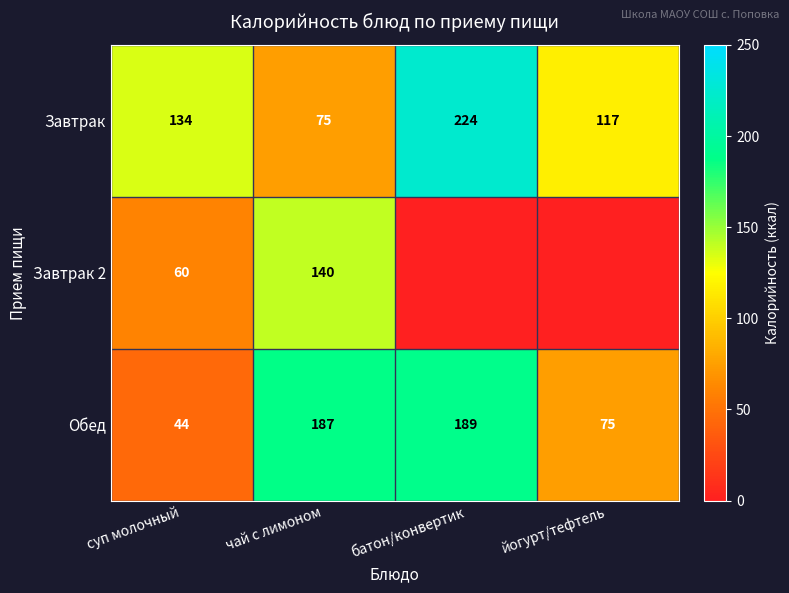

At how many categories does at least one series exceed 68?

4